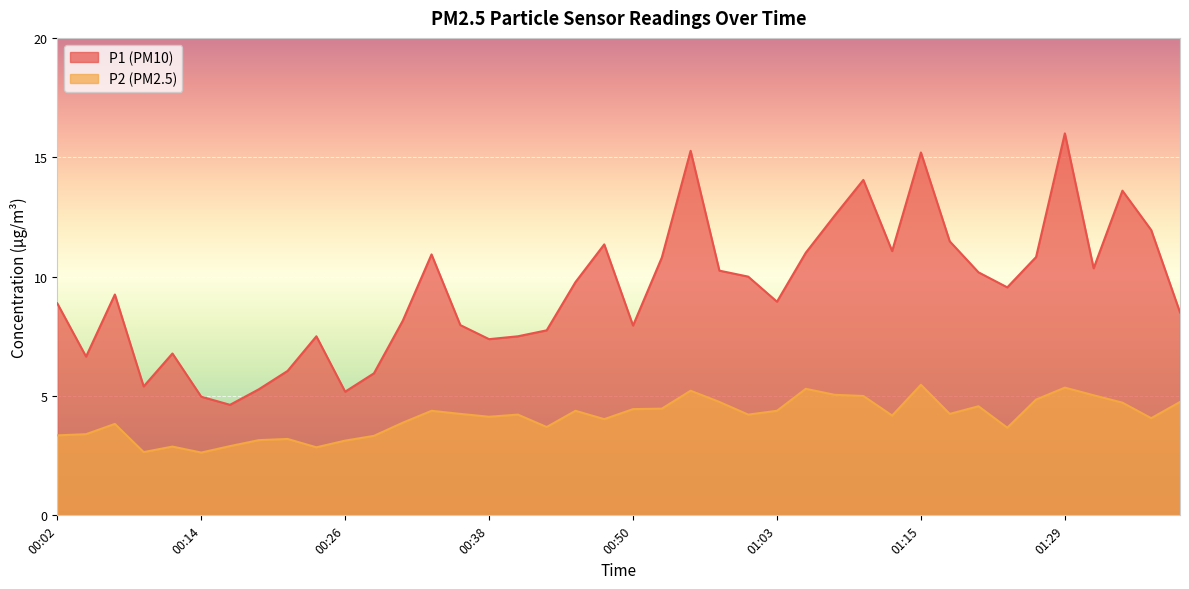

List the series in order of their overall mean, lowest first.

P2, P1